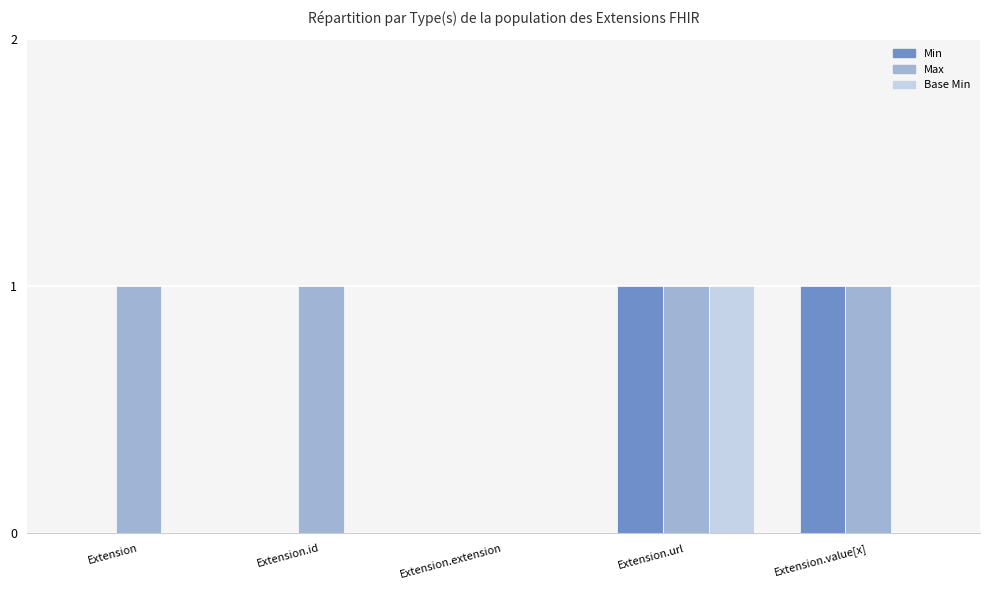

Reading left to right, what are all the values shown in this chart?

Min: 0	0	0	1	1
Max: 1	1	0	1	1
Base Min: 0	0	0	1	0